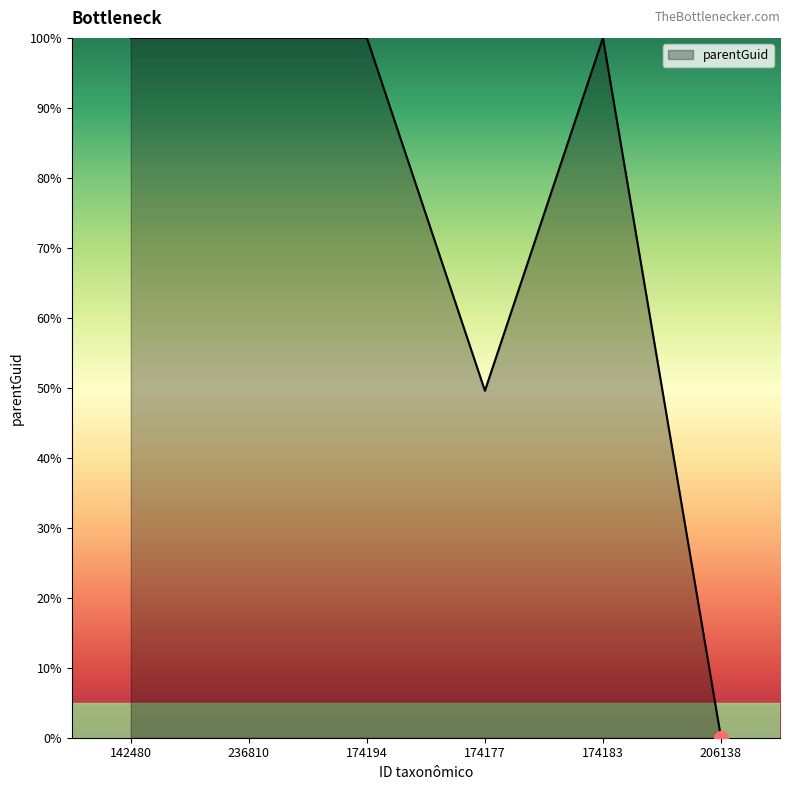

Is it true that the value at 174177 is 81.6?

False